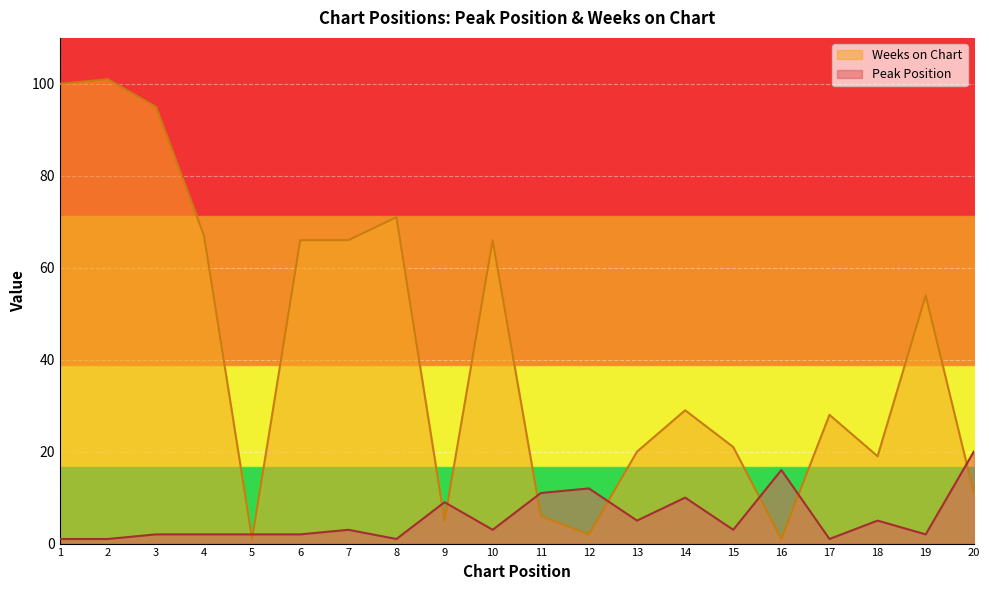

The value of Peak Position at 17 is 1. True or false?

False